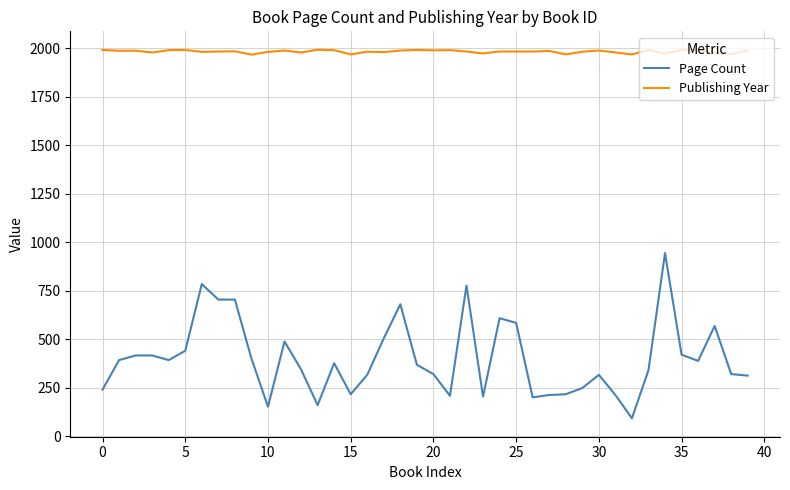

Which series has the widest spread of values?

Page Count